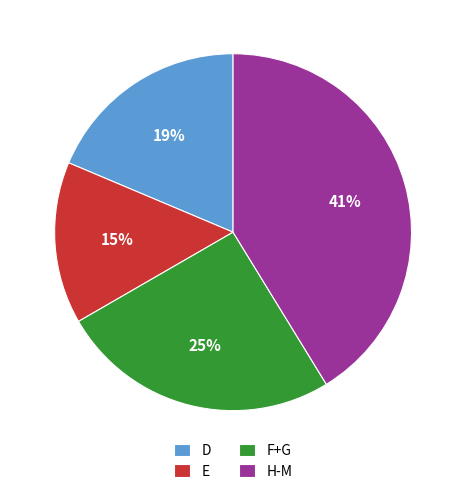

Is the sum of E and D greater than half?

No